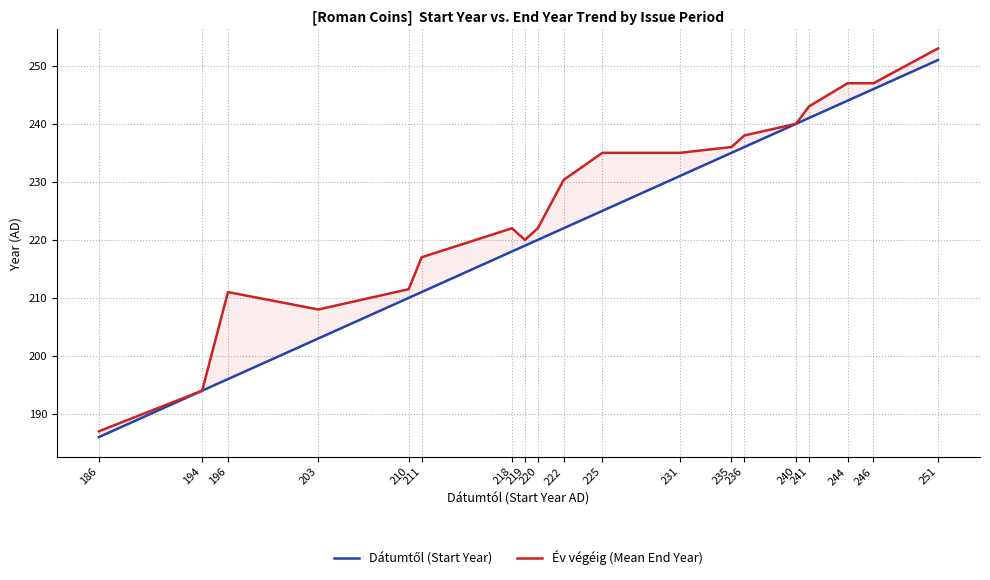

The value of Év végéig (Mean End Year) at 225 is 235.0. True or false?

True